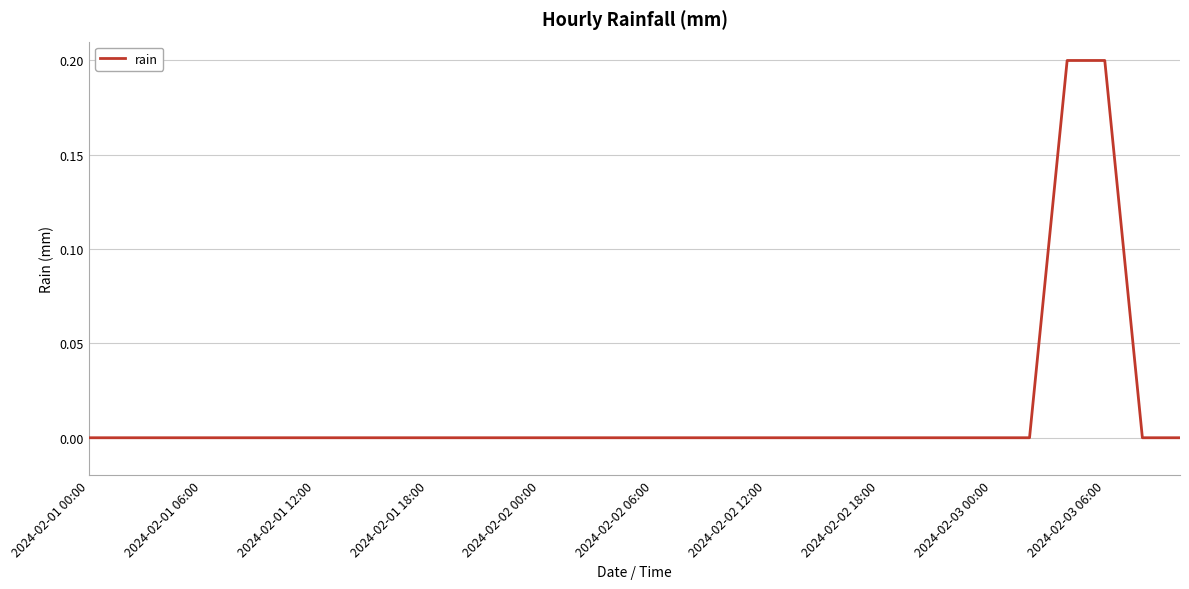

How many lines are shown in the chart?

1